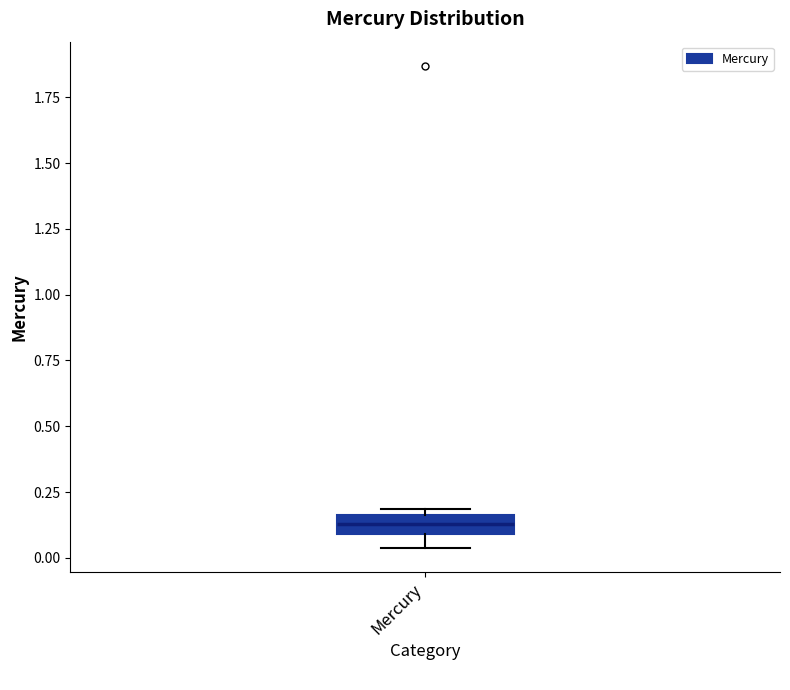

Where is the upper edge of the box for Mercury on the y-axis? The values are not printed on the chart, so give them approximately, as read against the axis.

0.15